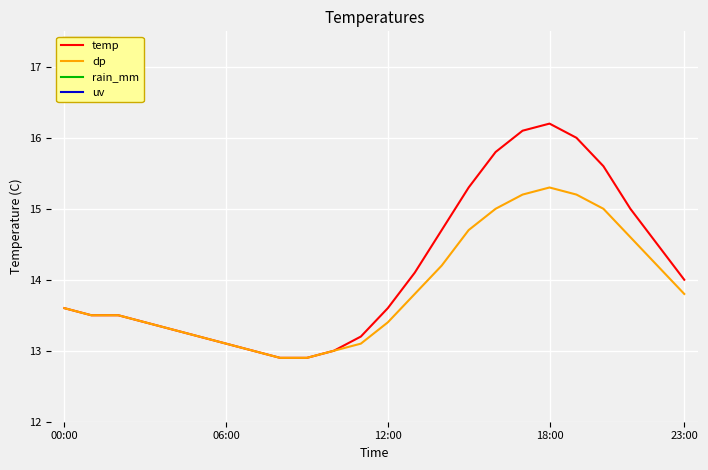

Which series has the largest total across all categories?

temp